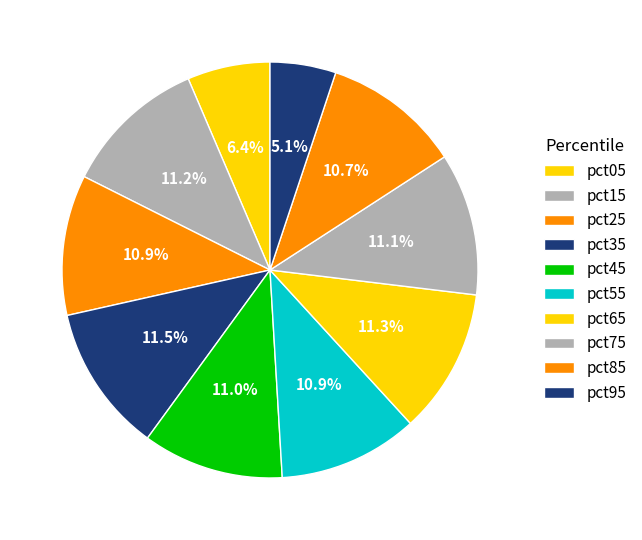

Is there any slice that represents more than half of the pie?

No